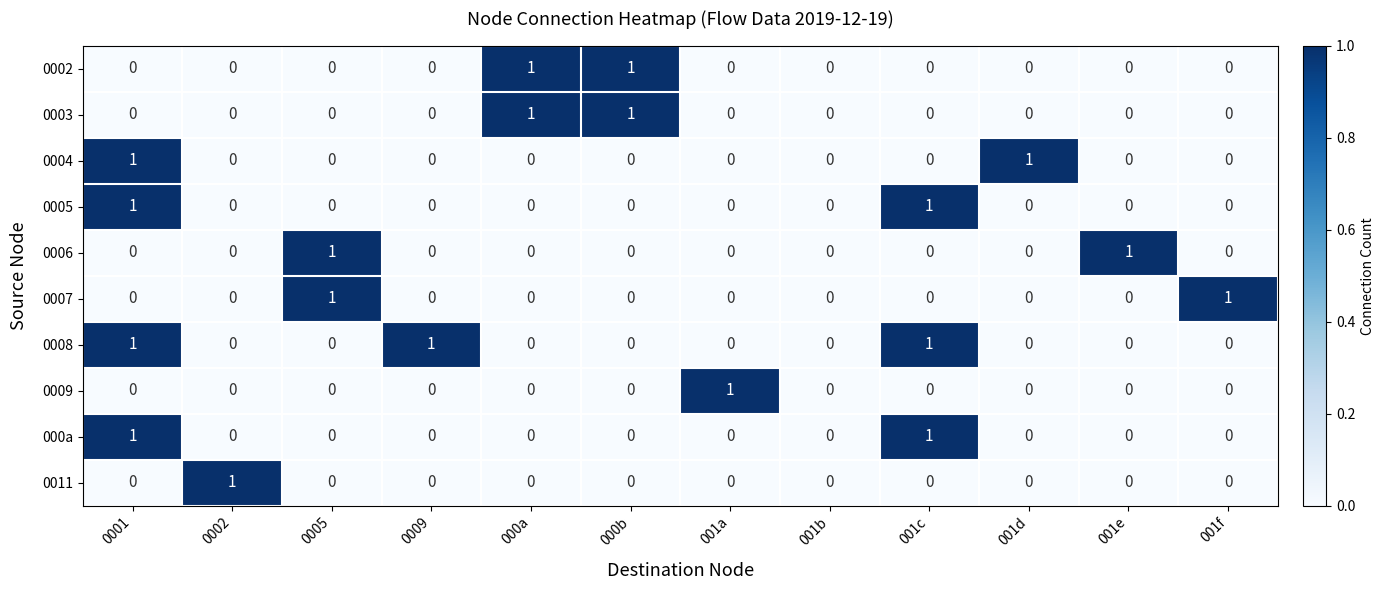

Which series has the largest total across all categories?

0008